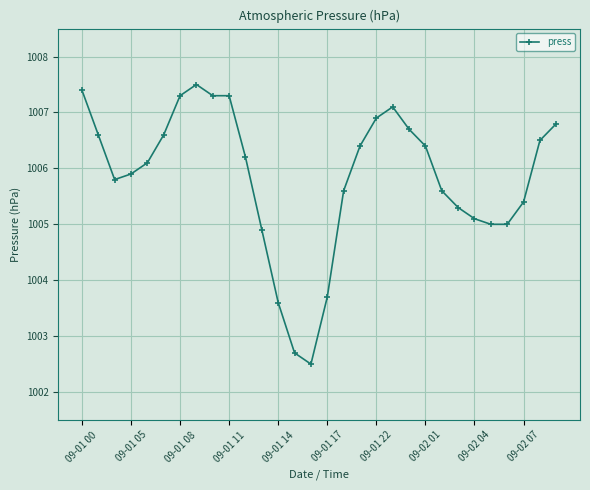

What is the value of the 11th point from the left?

1006.2